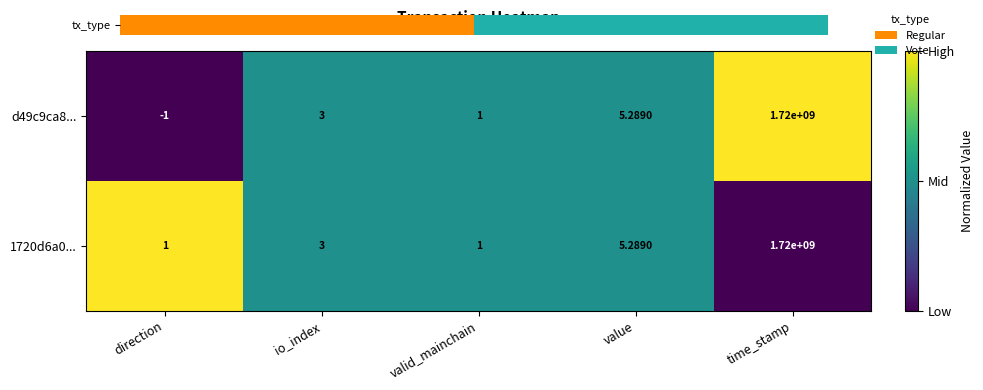

Where is d49c9ca8... nearest to the value 859999999?

value